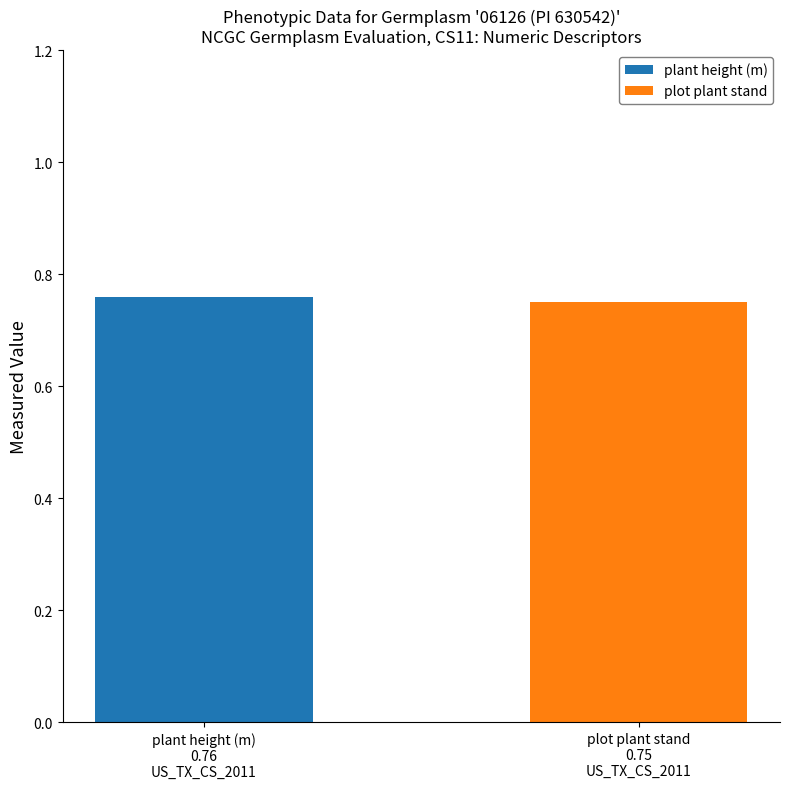

What are all the series names shown in the legend?

plant height (m), plot plant stand